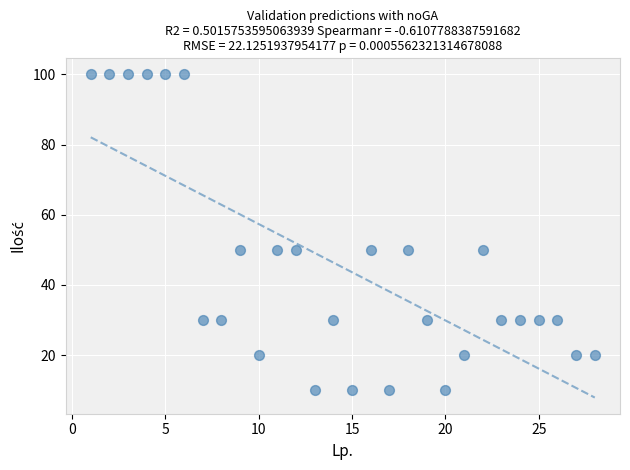

What is the range of Y values (max minus min)?

90